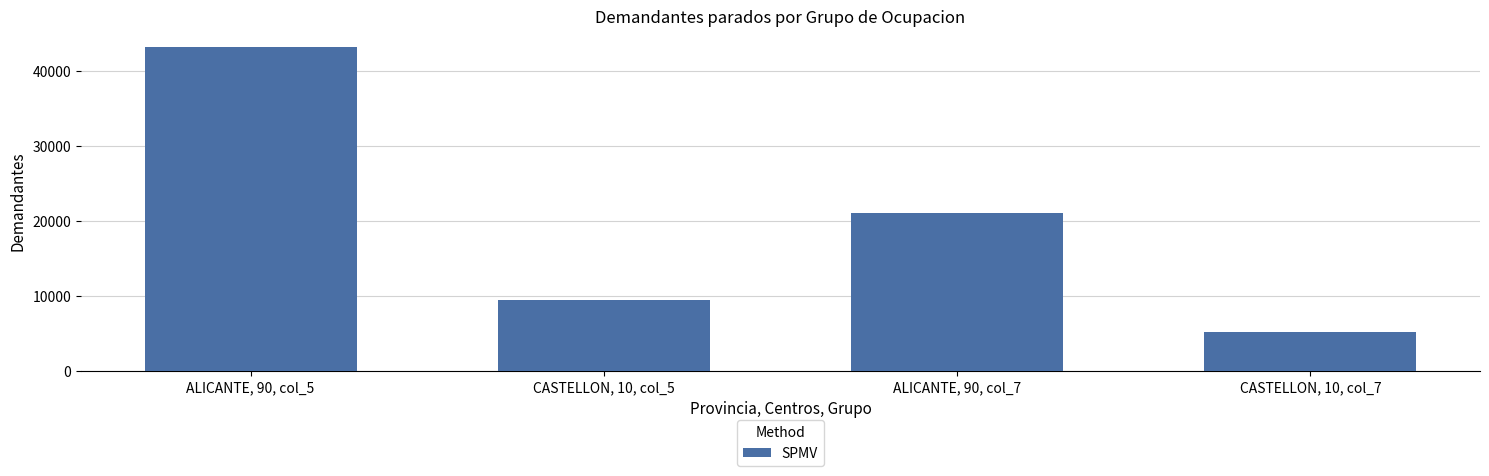

What is the change in value from CASTELLON, 10, col_5 to CASTELLON, 10, col_7?

-4193